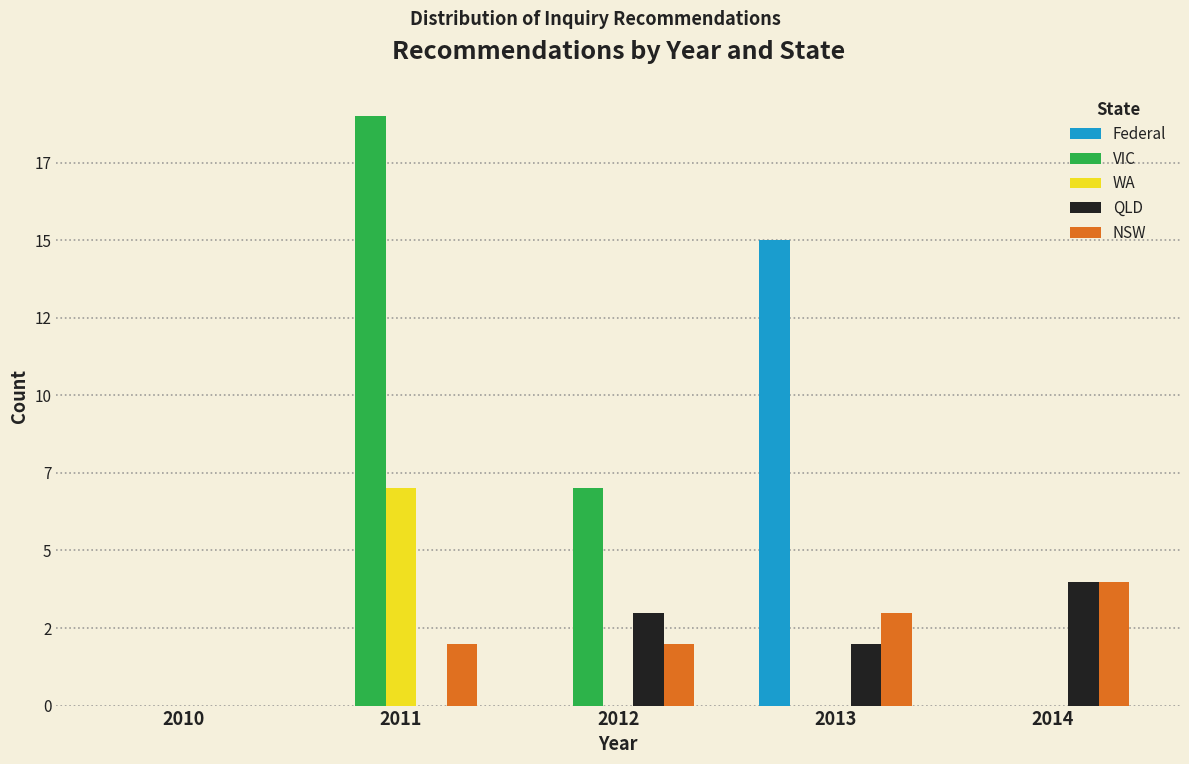

Are the bars grouped side by side (vs. stacked)?

Yes